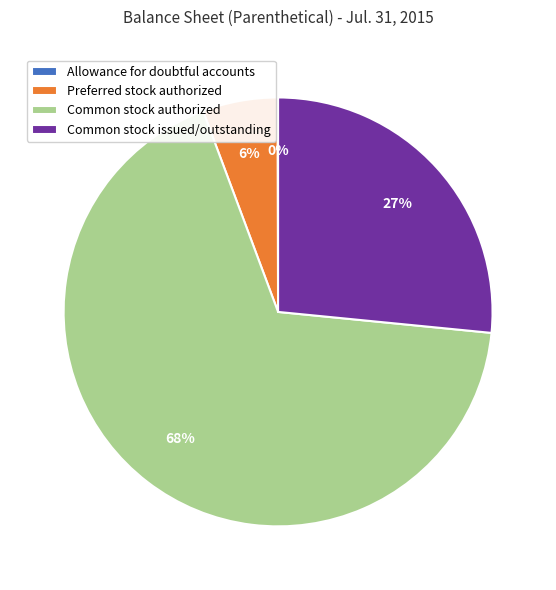

To the nearest percent, what percentage of the pie is Common stock issued/outstanding?

27%